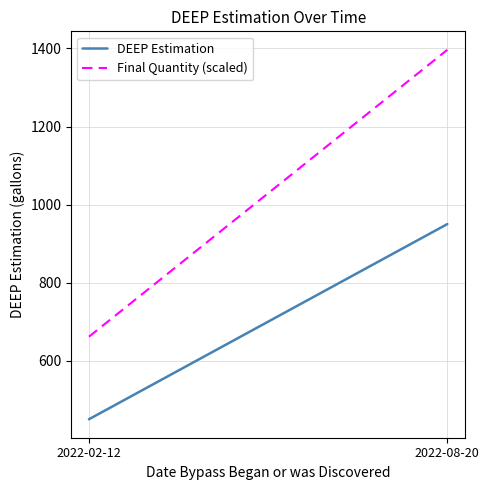

What is the sum of all DEEP Estimation values?

1400.0